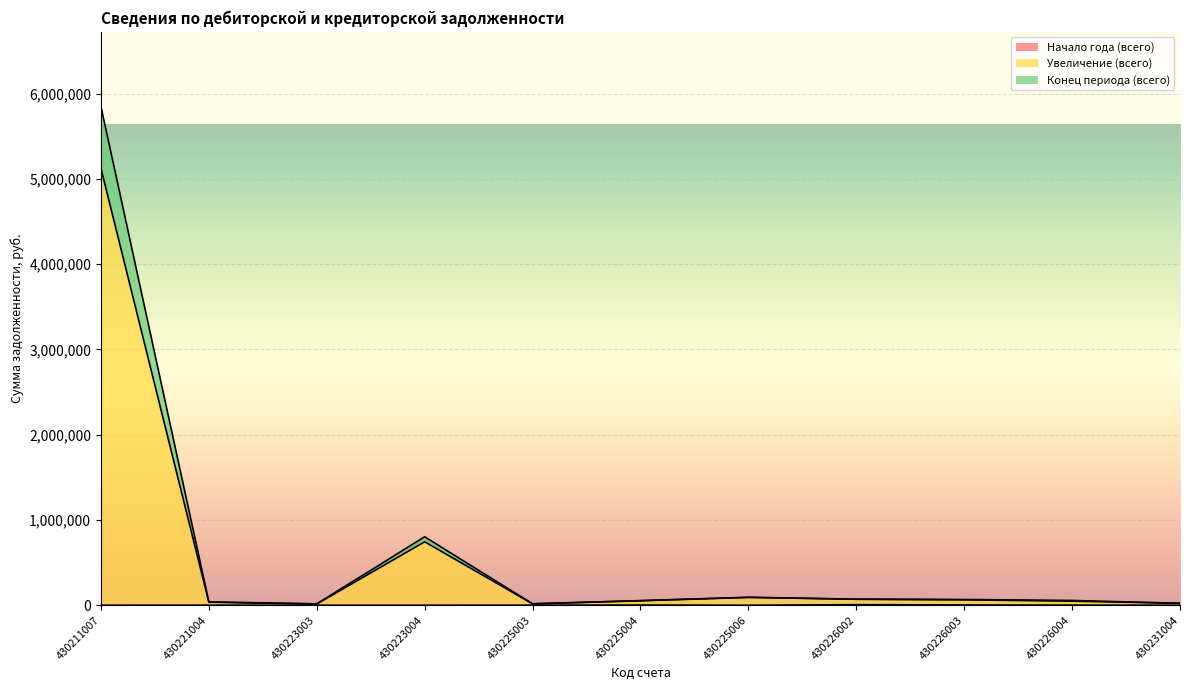

True or false: Увеличение (всего) and Начало года (всего) cross at least once.

False